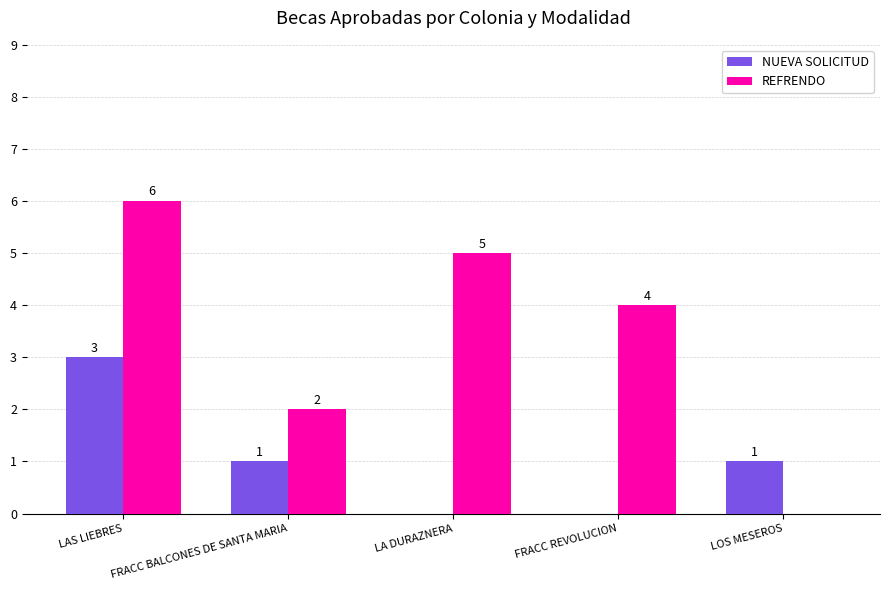

Are the bars horizontal?

No